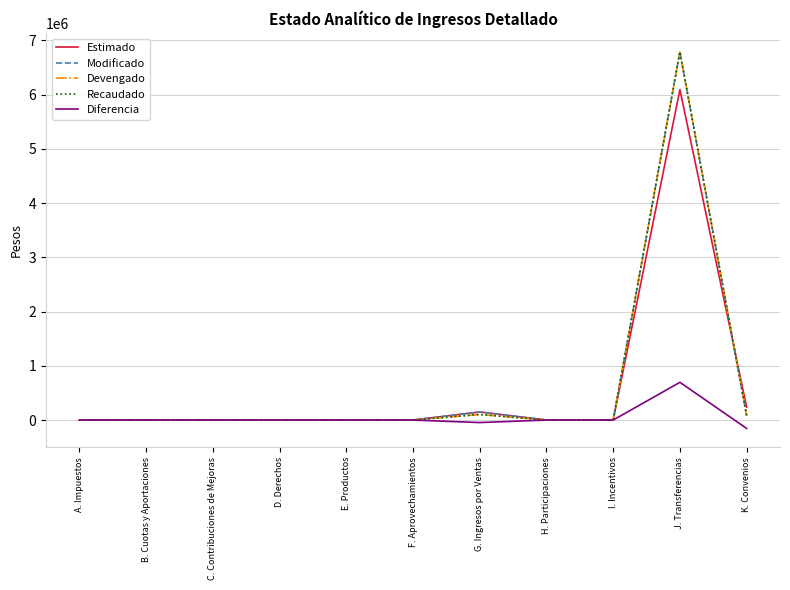

Between E. Productos and B. Cuotas y Aportaciones, which is larger?

E. Productos